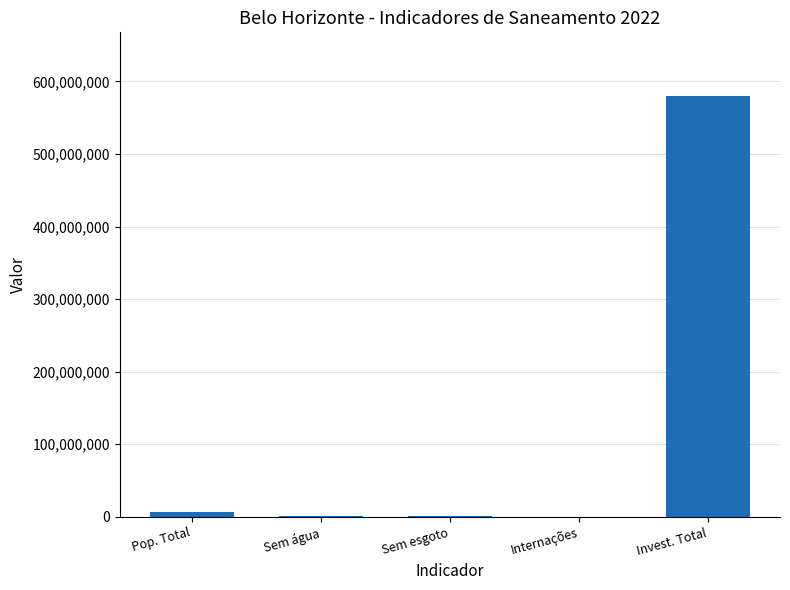

Which category has the highest value across all series?

Invest. Total